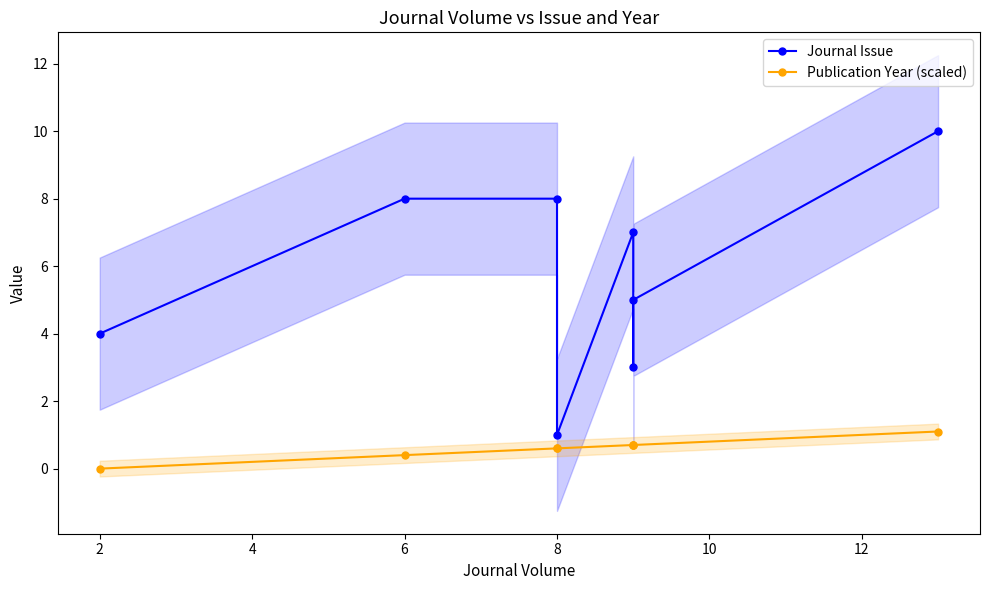

The Publication Year (scaled) series shows 0.7 at 2. True or false?

False